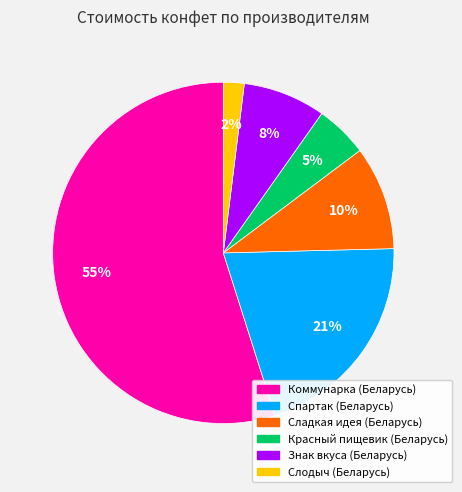

Does any single category account for the majority?

Yes